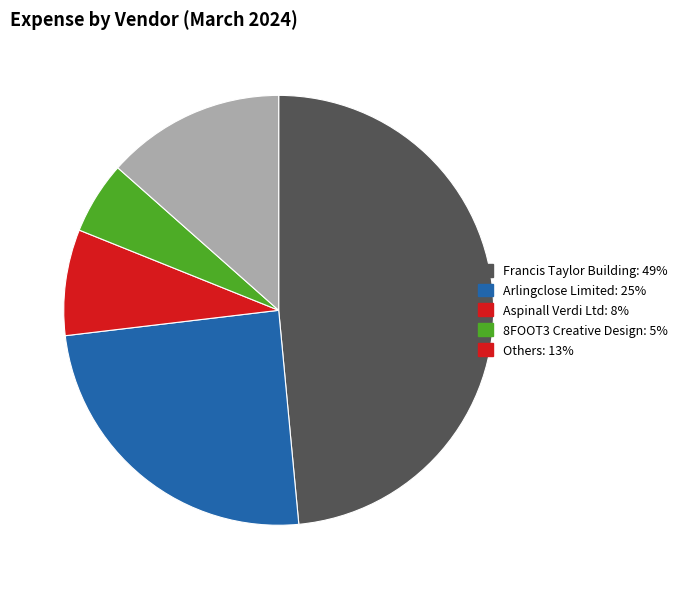

Count the number of slices in the pie.

5